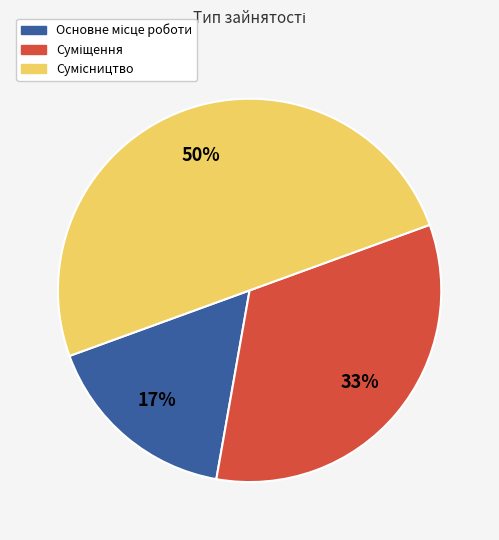

To the nearest percent, what is the difference between the largest and smallest slice percentages?

33%